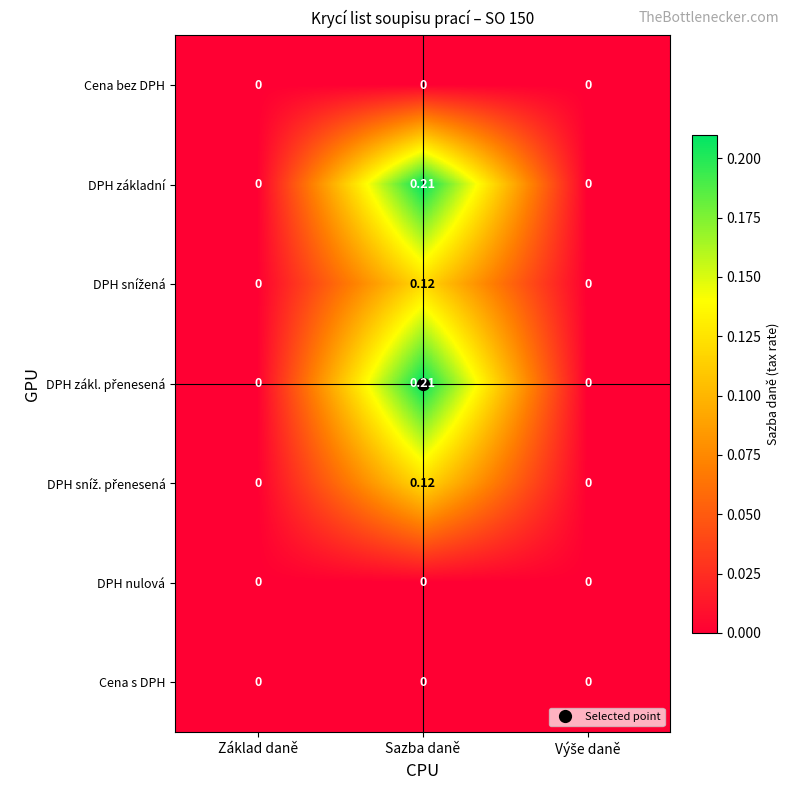

At which category is the sum across all series the highest?

Sazba daně